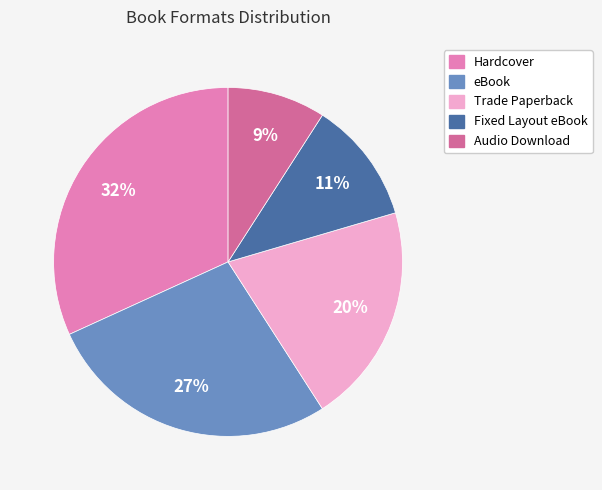

How many segments does this pie chart have?

5